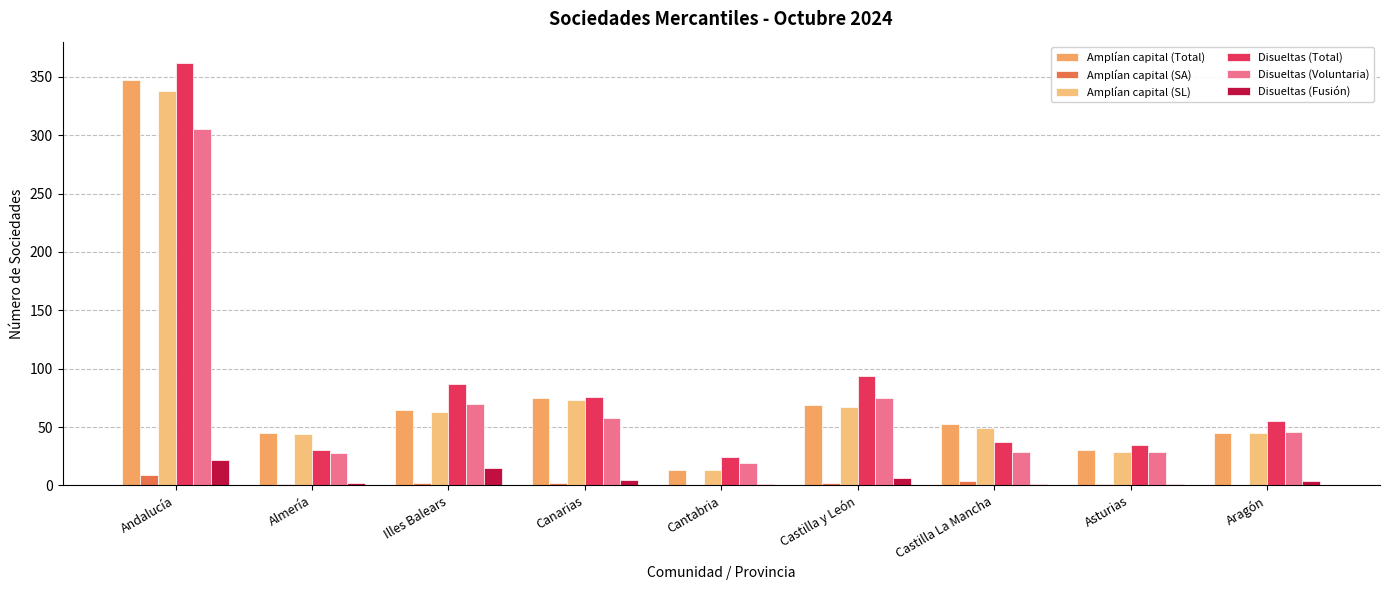

What is the label of the 1st bar from the right?

Aragón